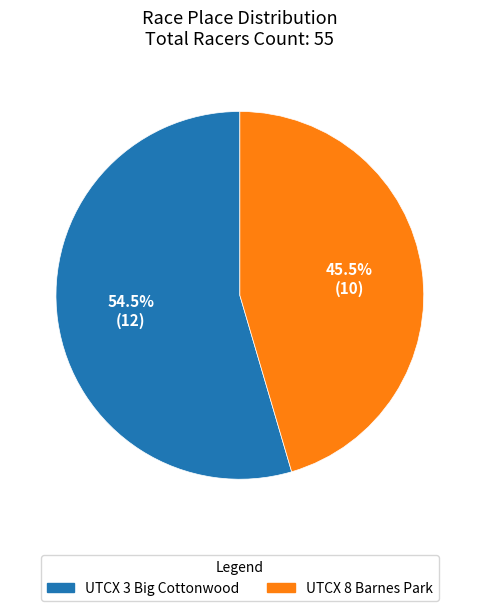

Which category has the biggest portion of the pie?

UTCX 3 Big Cottonwood